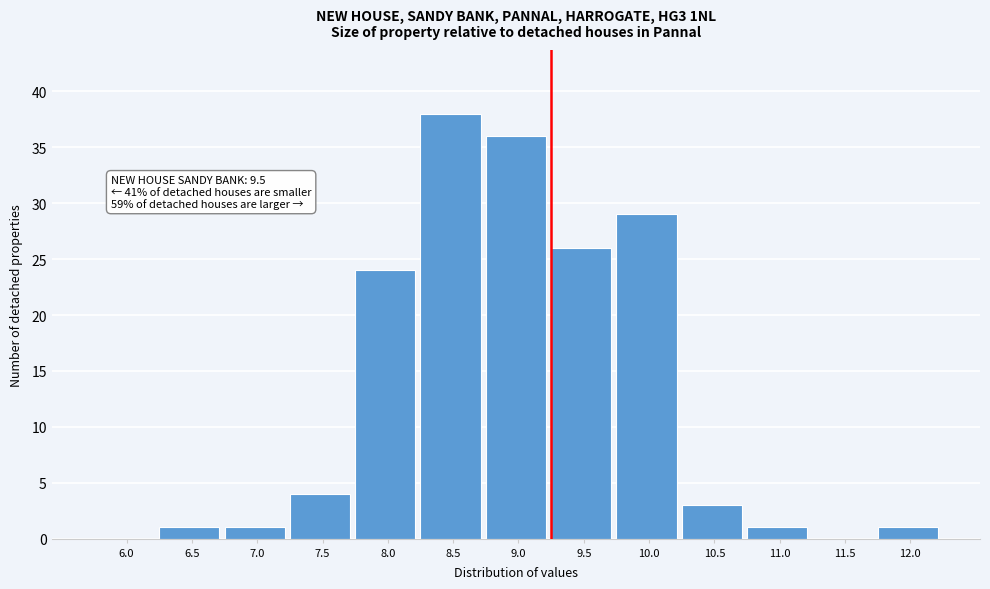

Reading left to right, extract all data points from this chart.

6.0=0	6.5=1	7.0=1	7.5=4	8.0=24	8.5=38	9.0=36	9.5=26	10.0=29	10.5=3	11.0=1	11.5=0	12.0=1